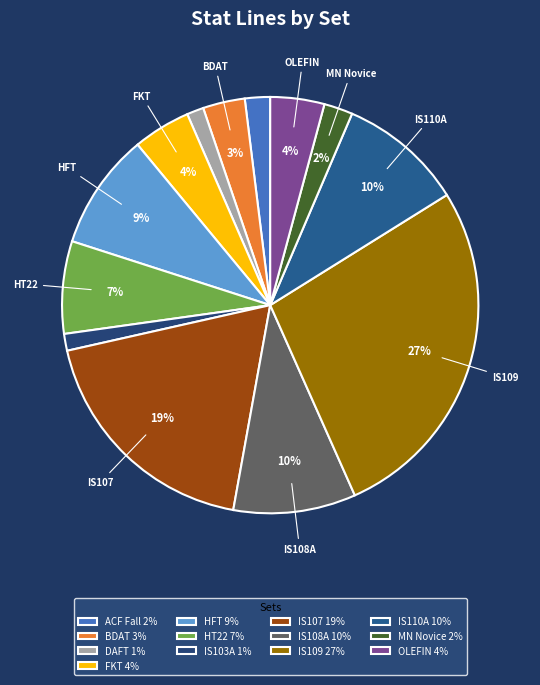

What is the total percentage of BDAT and IS109?

30.5%